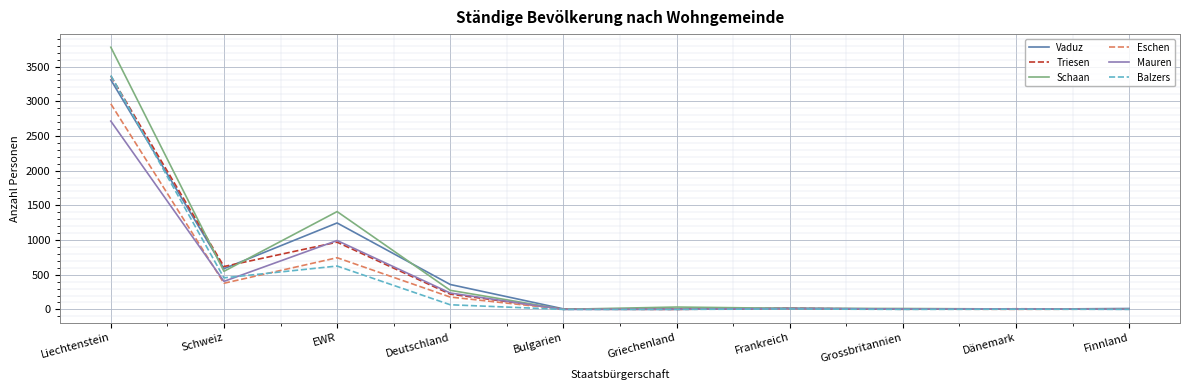

At which label does Balzers reach its peak?

Liechtenstein